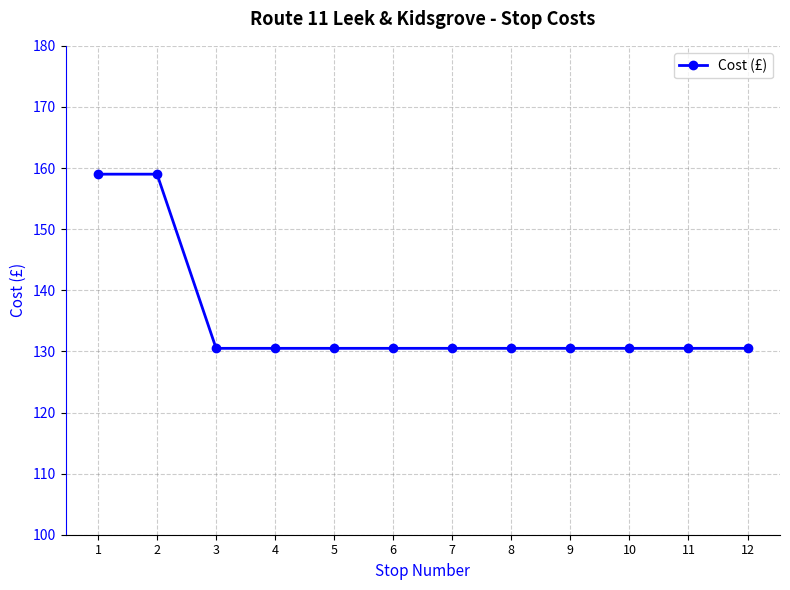

What is the minimum value shown in the chart?

130.5